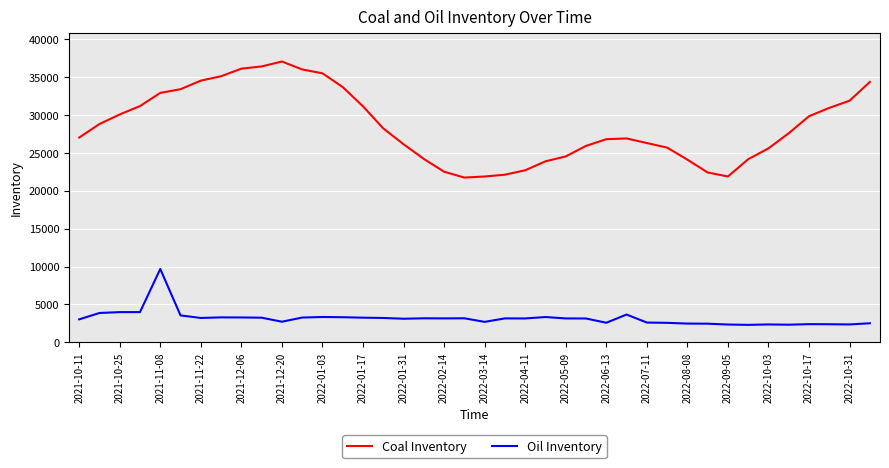

True or false: Coal Inventory and Oil Inventory cross at least once.

False